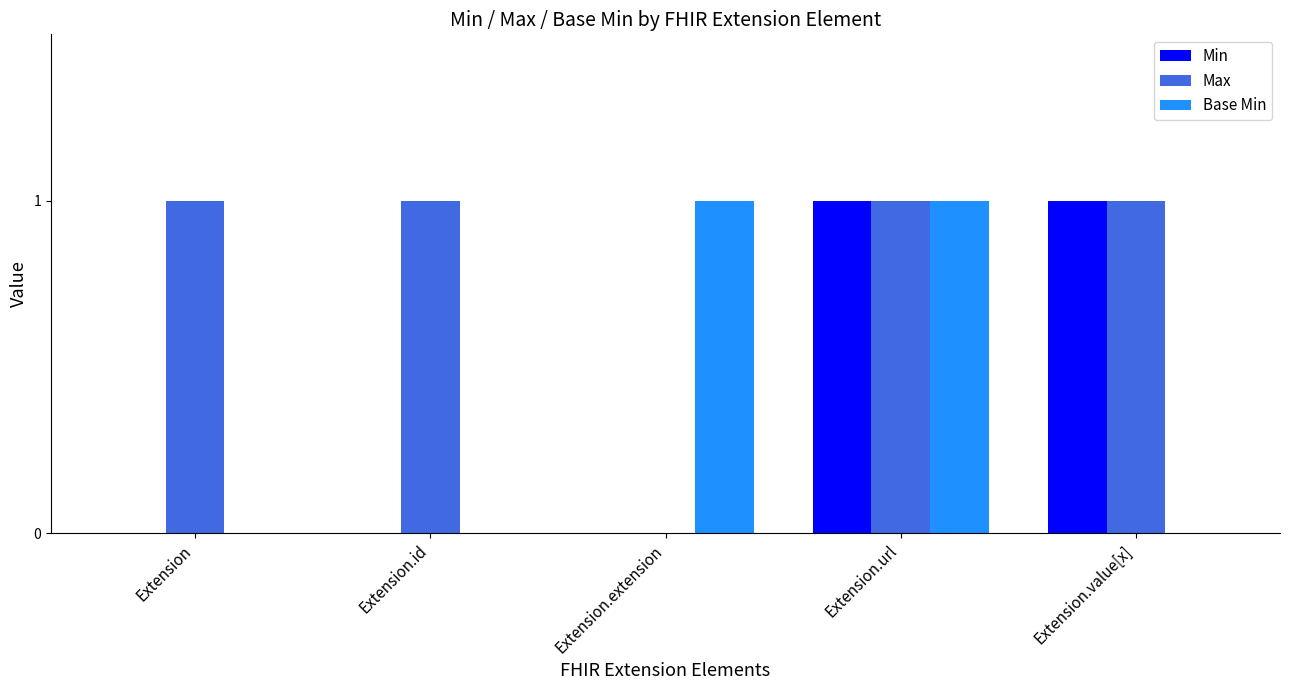

True or false: Max has a value of 1 at Extension.url.

True